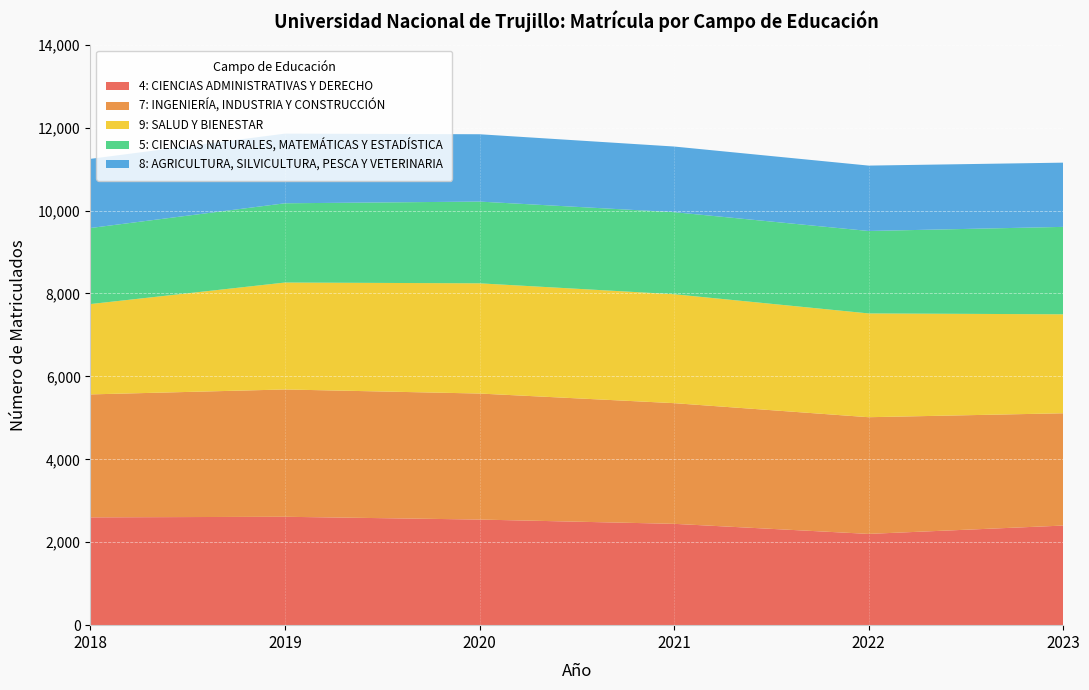

Reading left to right, transcribe all the data shown in this chart.

4: CIENCIAS ADMINISTRATIVAS Y DERECHO: 2018=2600	2019=2614	2020=2547	2021=2444	2022=2201	2023=2402
7: INGENIERÍA, INDUSTRIA Y CONSTRUCCIÓN: 2018=2965	2019=3070	2020=3039	2021=2910	2022=2814	2023=2708
9: SALUD Y BIENESTAR: 2018=2179	2019=2579	2020=2658	2021=2627	2022=2503	2023=2387
5: CIENCIAS NATURALES, MATEMÁTICAS Y ESTADÍSTICA: 2018=1834	2019=1911	2020=1971	2021=1979	2022=1988	2023=2108
8: AGRICULTURA, SILVICULTURA, PESCA Y VETERINARIA: 2018=1668	2019=1680	2020=1624	2021=1583	2022=1577	2023=1549